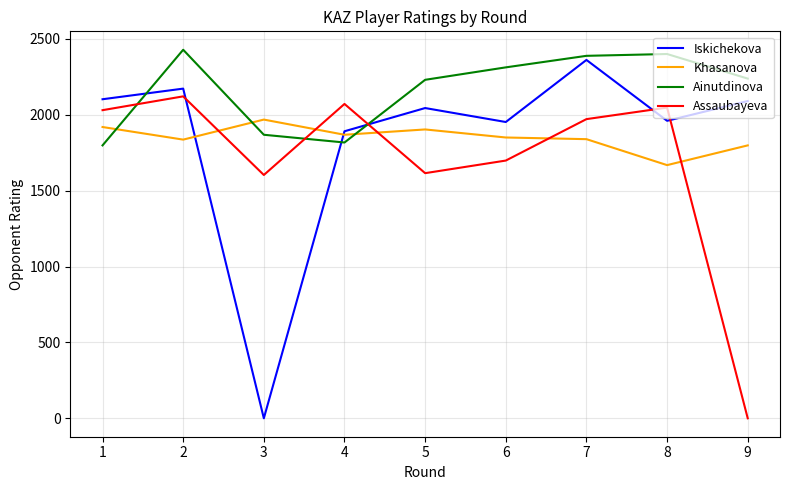

Which series changed the most between 4 and 8?

Ainutdinova